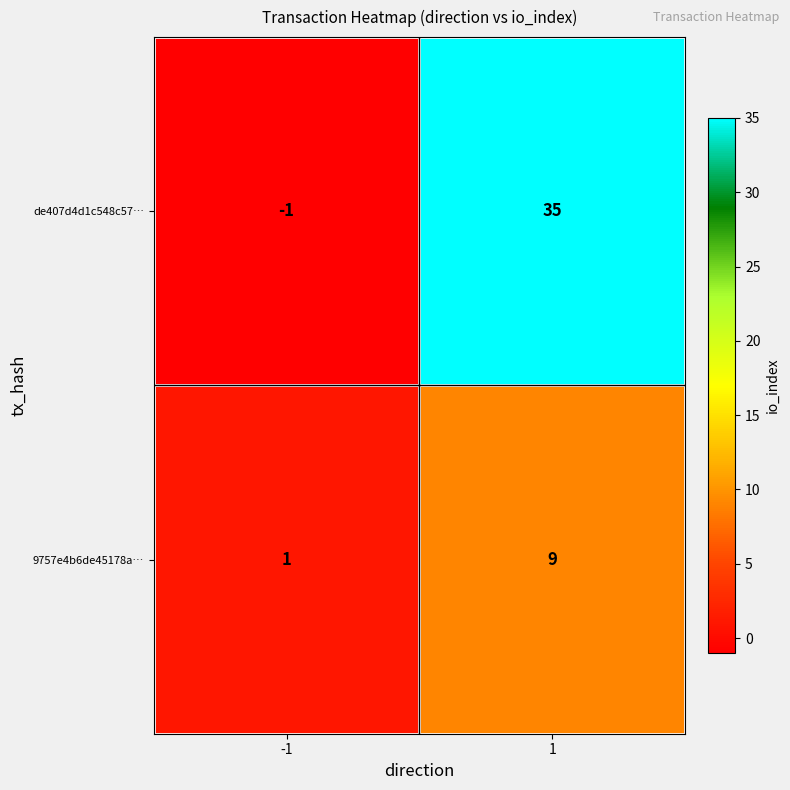

What is the difference between the maximum and minimum values in the 9757e4b6de45178a… series?

8